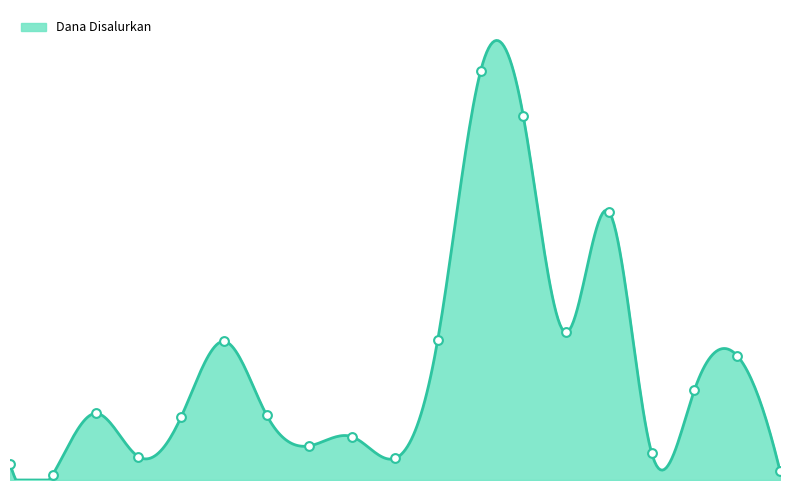

What is the ratio of the value at SMP IT AS-SALAM to the value at SMPS ISLAM HIDAYATUL?

15.6